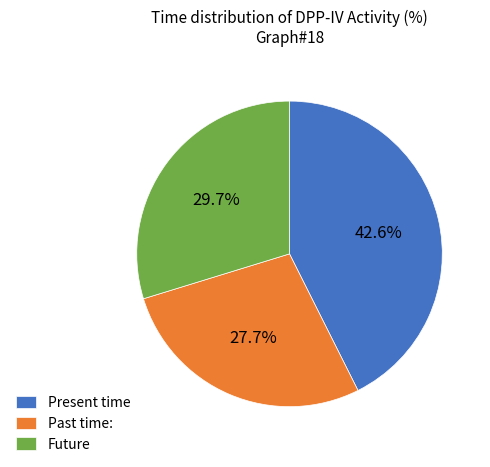

How many slices are in this pie chart?

3